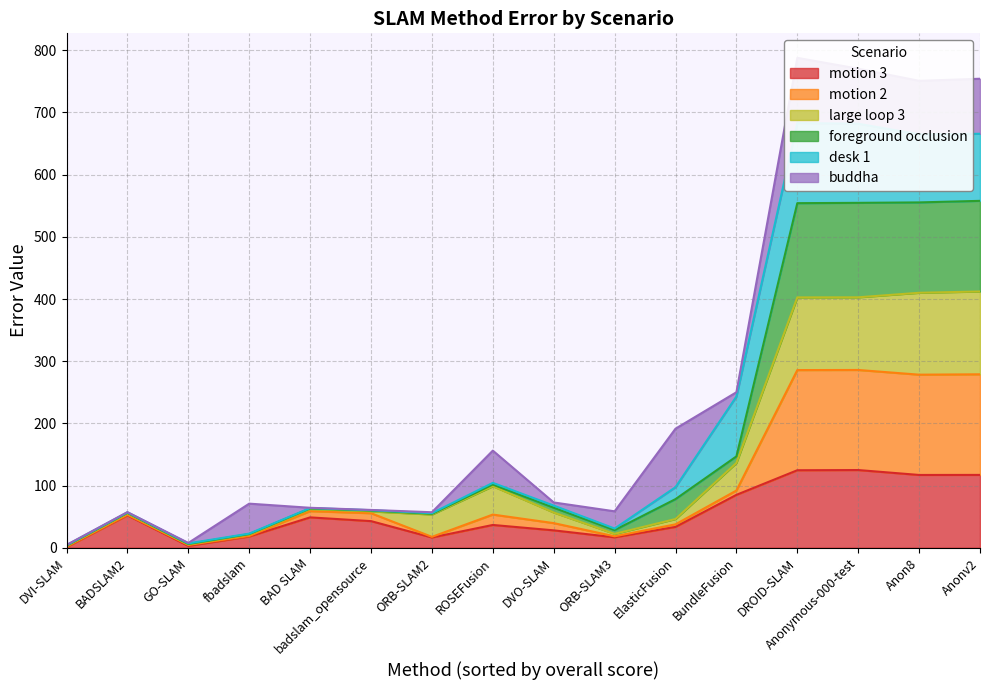

True or false: motion 3 and motion 2 intersect in this chart.

False